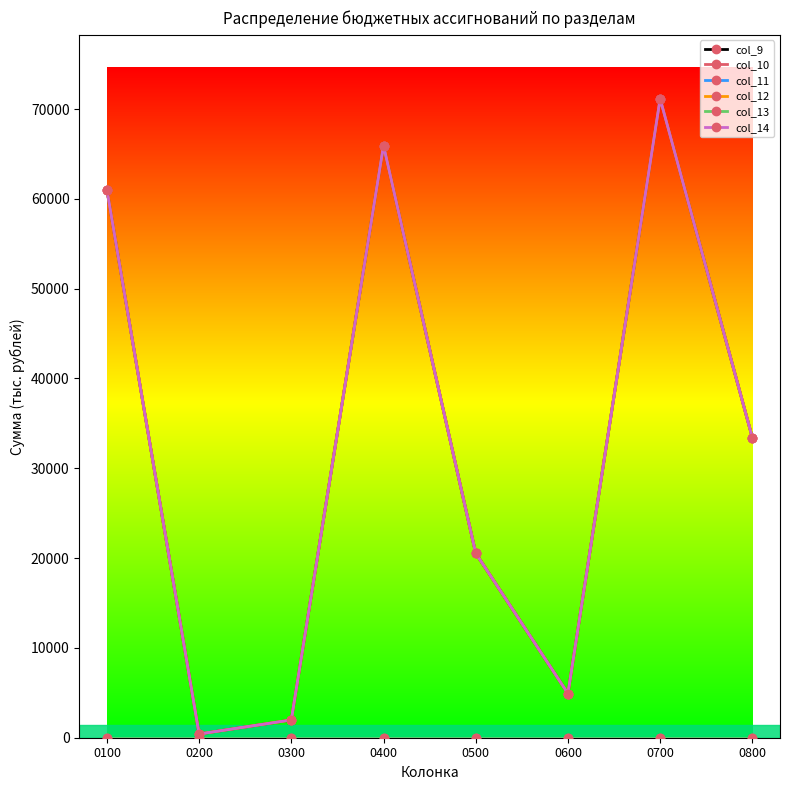

Does the chart have visible grid lines?

No